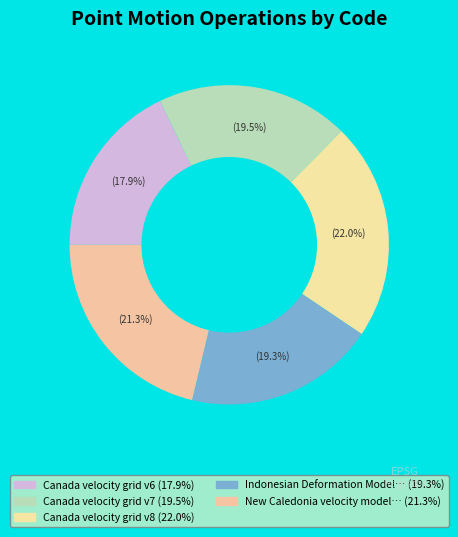

How many segments does this pie chart have?

5